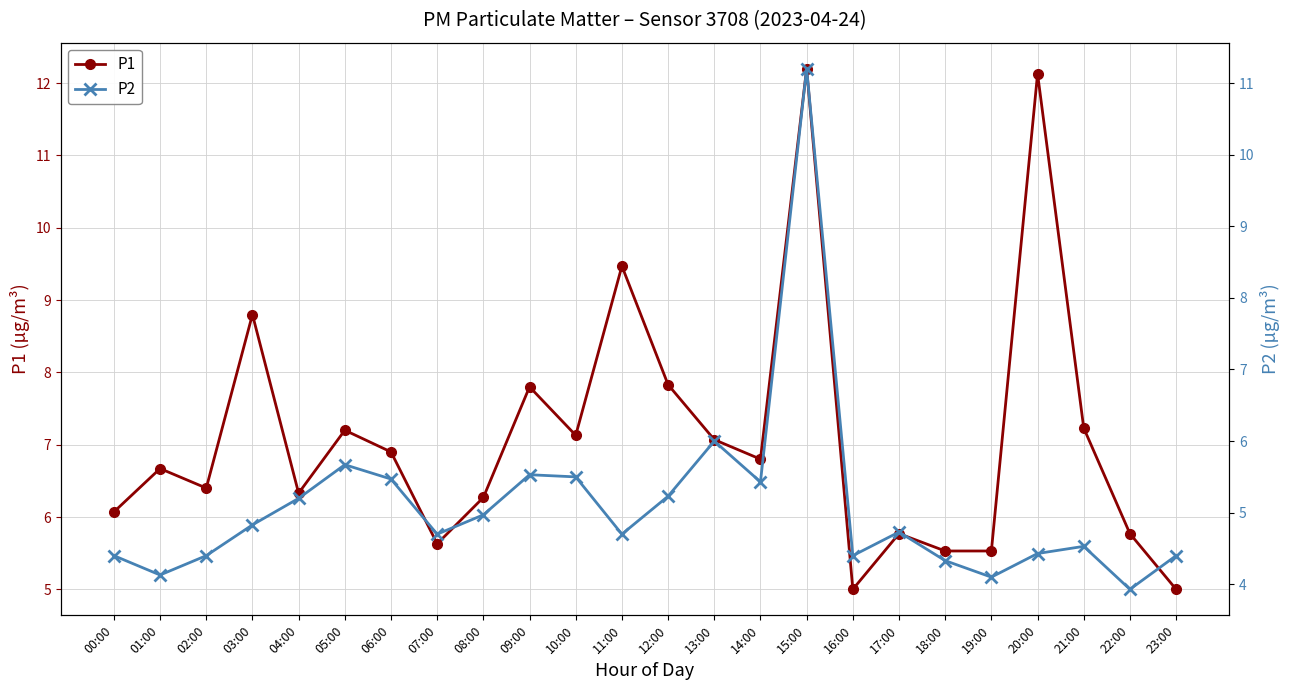

The value of P2 at 09:00 is 1.6. True or false?

False